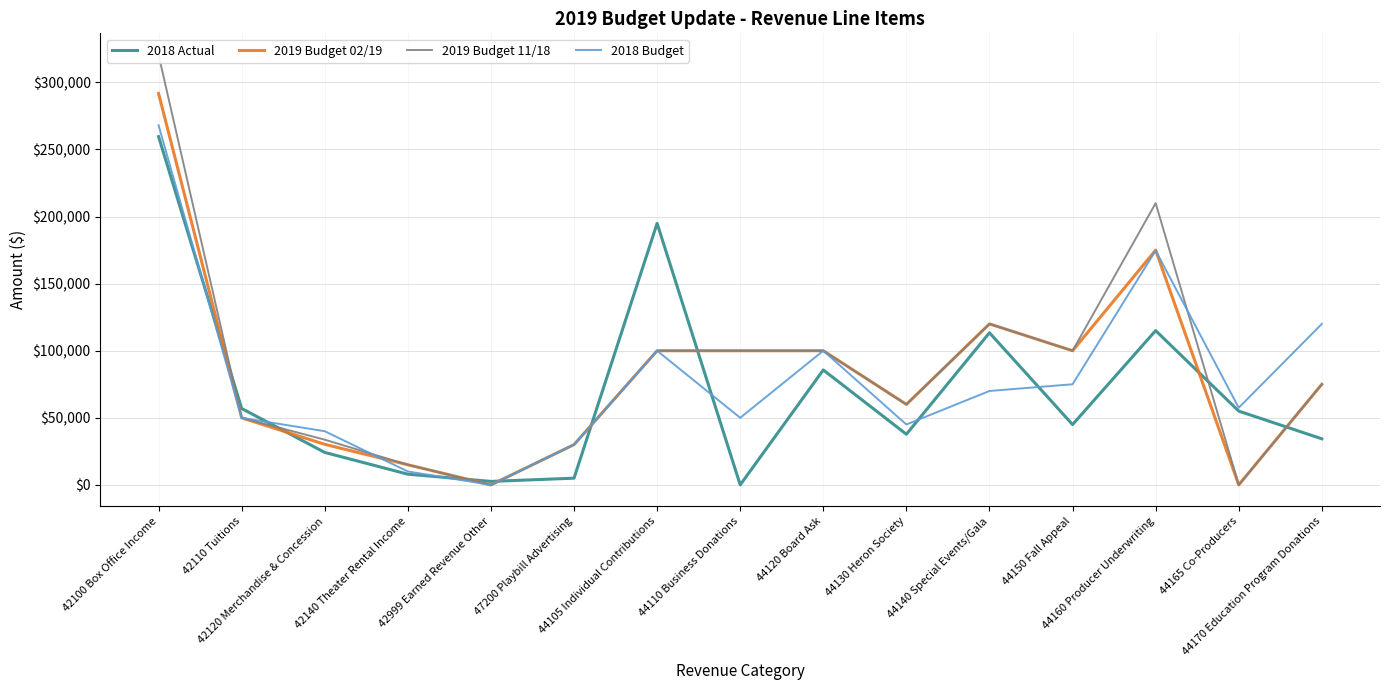

What is the difference between the maximum and minimum values in the 2019 Budget 02/19 series?

291760.0